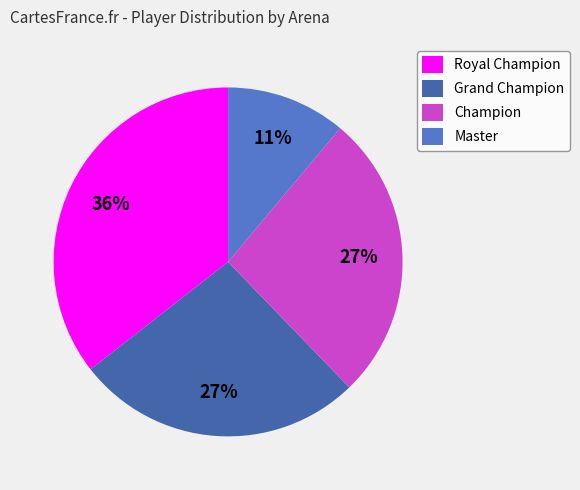

To the nearest percent, what portion does Champion represent?

27%